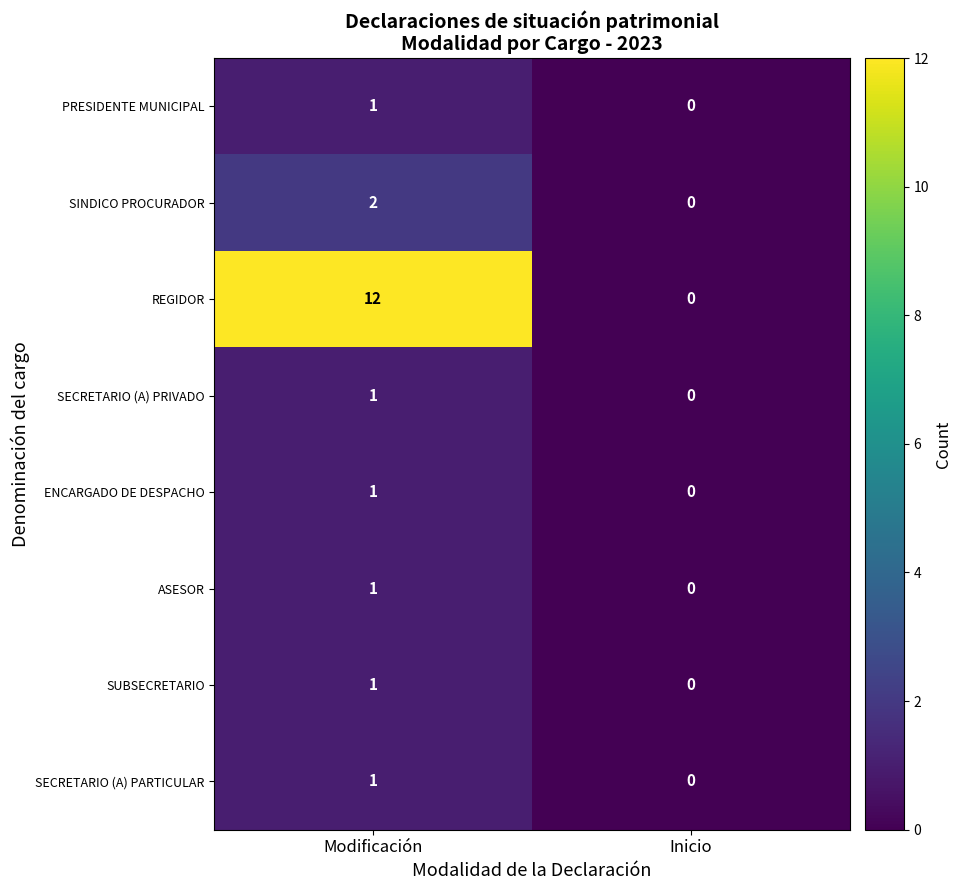

How many series are shown in this chart?

8